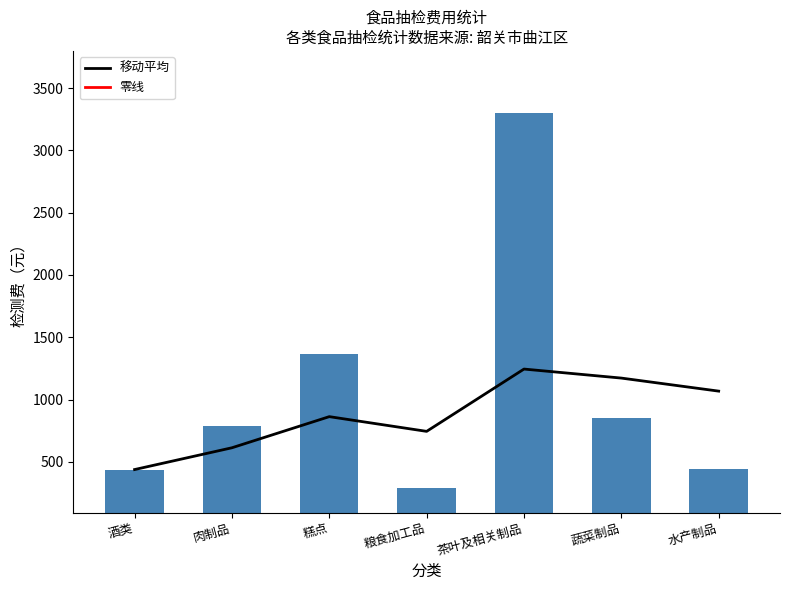

Read the value at 蔬菜制品.

851.9